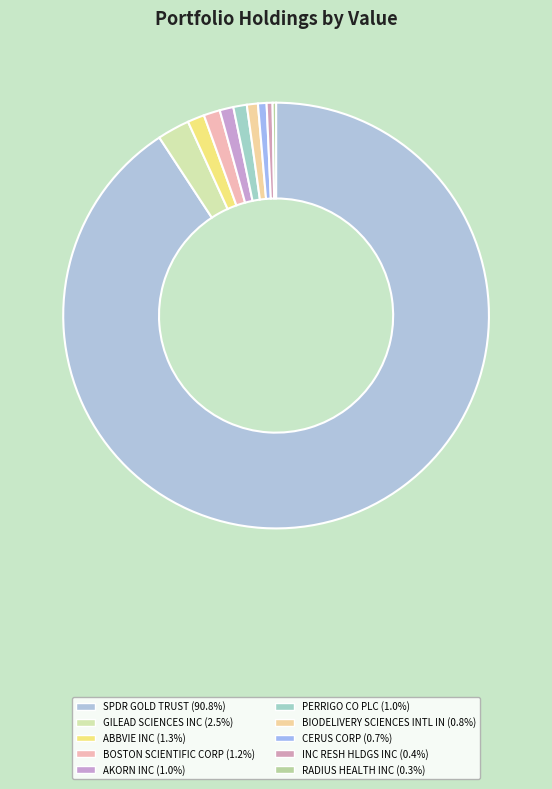

What portion of the pie excludes ABBVIE INC?

98.7%